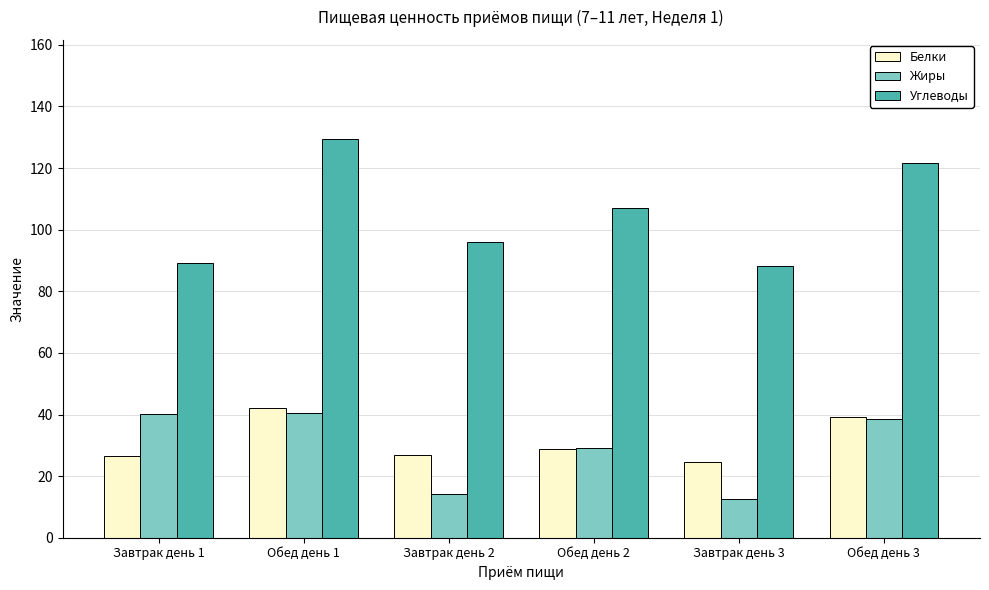

At which category does the chart reach its peak across all series?

Обед день 1